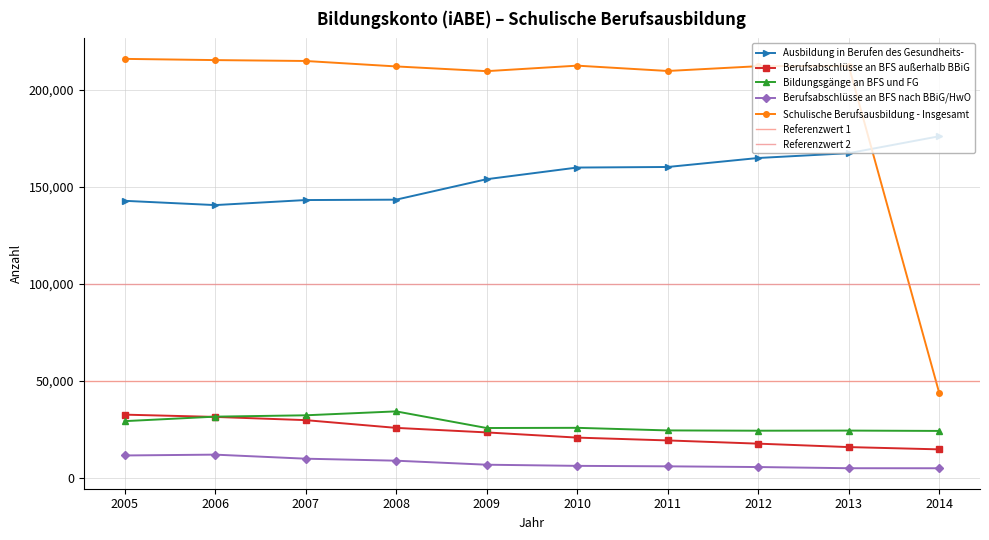

At which label is Schulische Berufsausbildung - Insgesamt closest to 129736?

2009